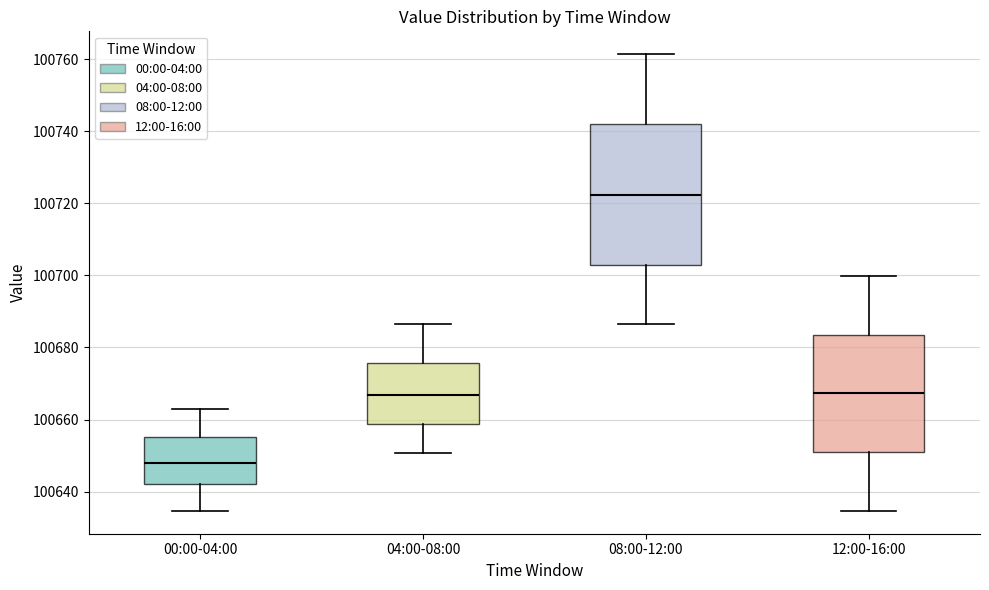

Which box is the tallest, from its lower edge to its upper edge?

08:00-12:00